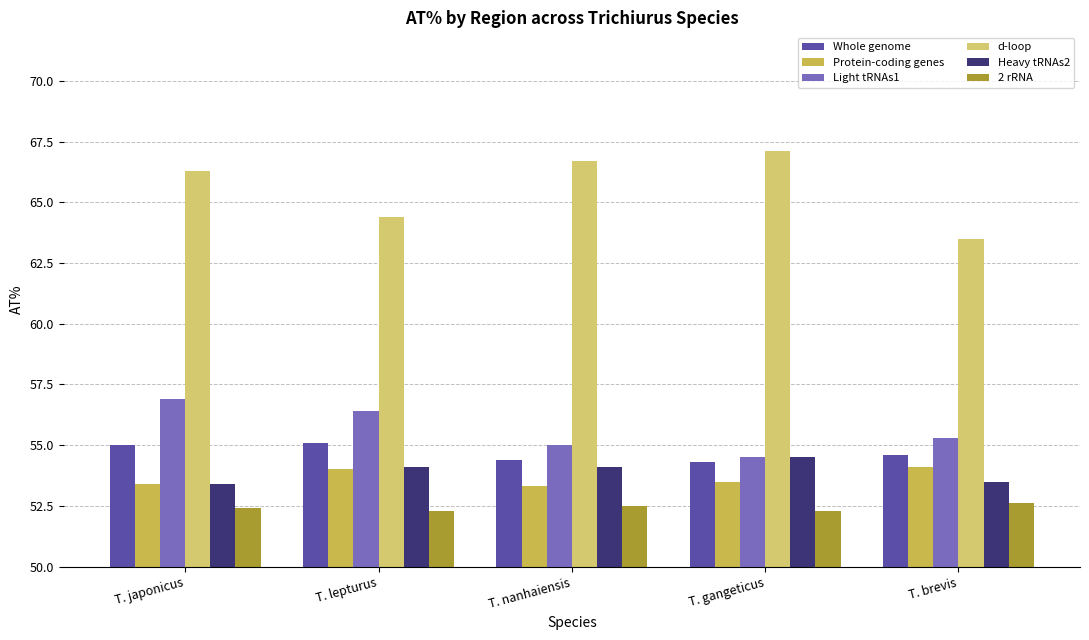

Rank the series by their maximum value, from lowest to highest.

2 rRNA, Protein-coding genes, Heavy tRNAs2, Whole genome, Light tRNAs1, d-loop